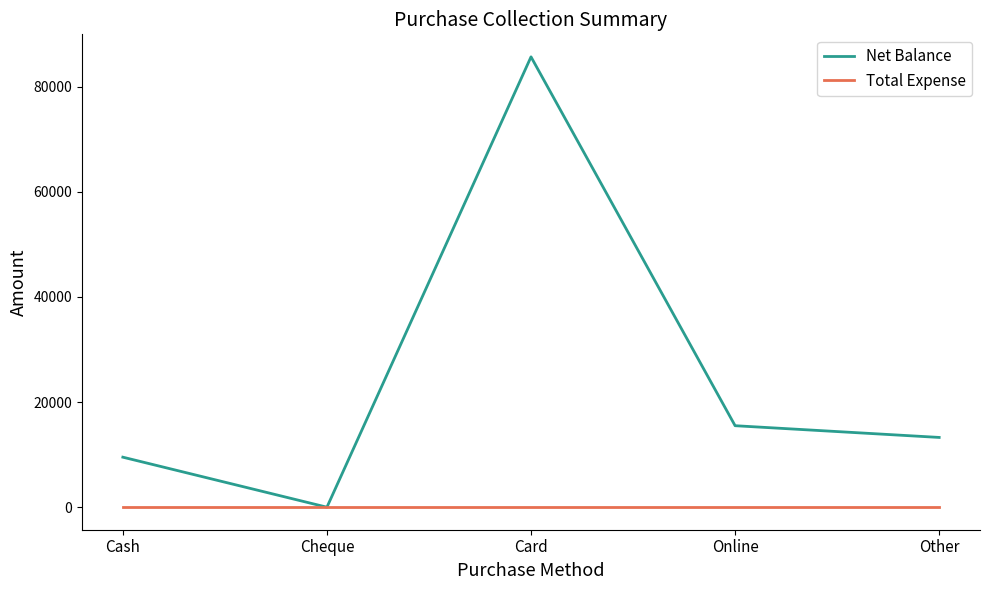

What are all the series names shown in the legend?

Net Balance, Total Expense